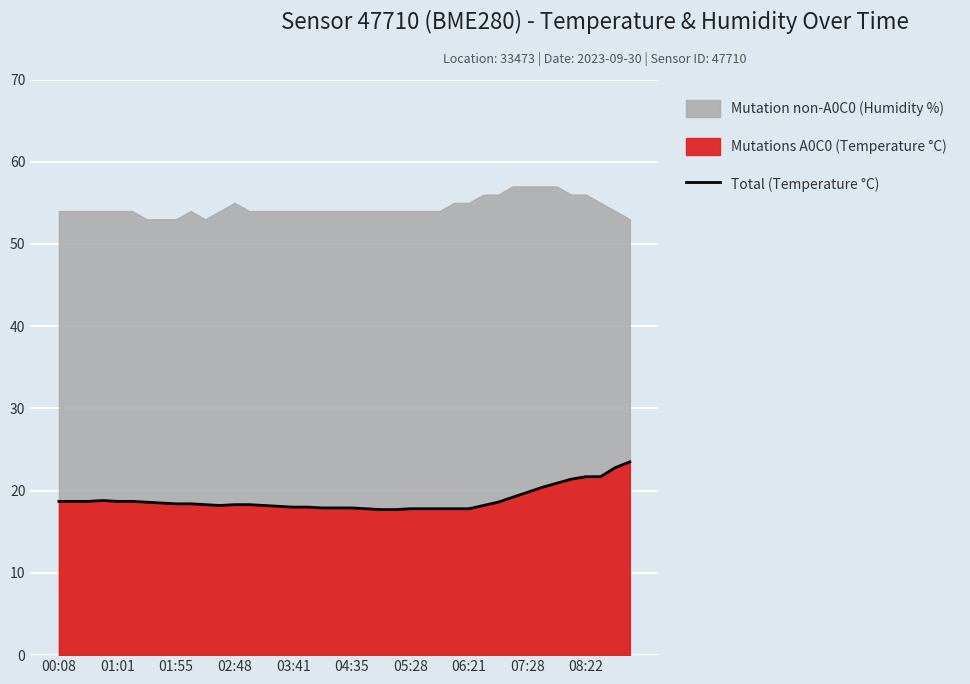

How many interior local valleys (lower than both neighbors) does the data have?

1